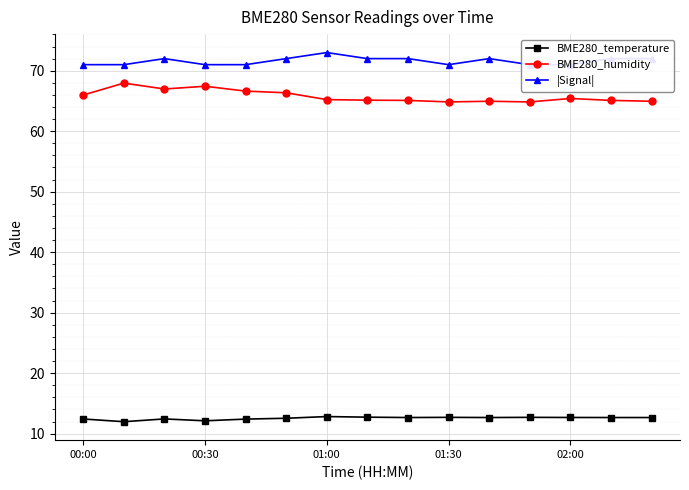

True or false: BME280_temperature and BME280_humidity cross at least once.

False